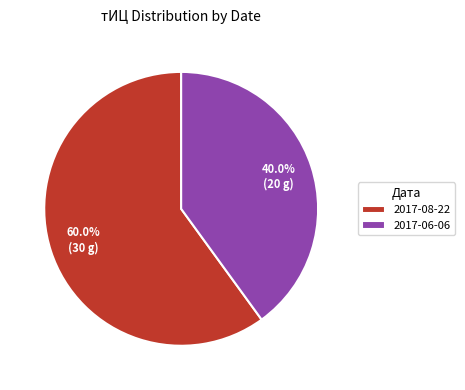

To the nearest percent, what is the combined percentage of 2017-06-06 and 2017-08-22?

100%